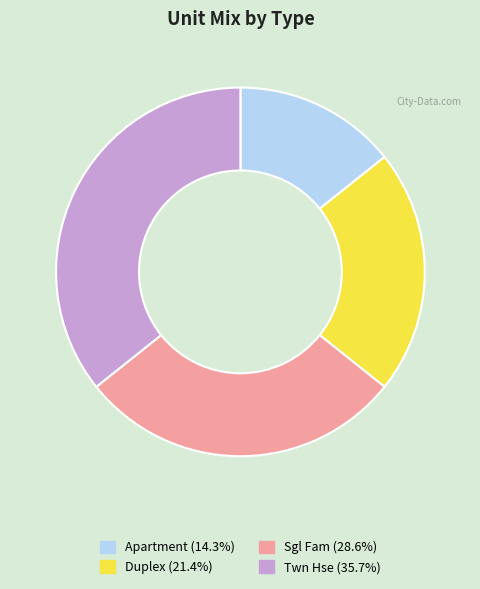

Which has a higher value, Sgl Fam or Apartment?

Sgl Fam